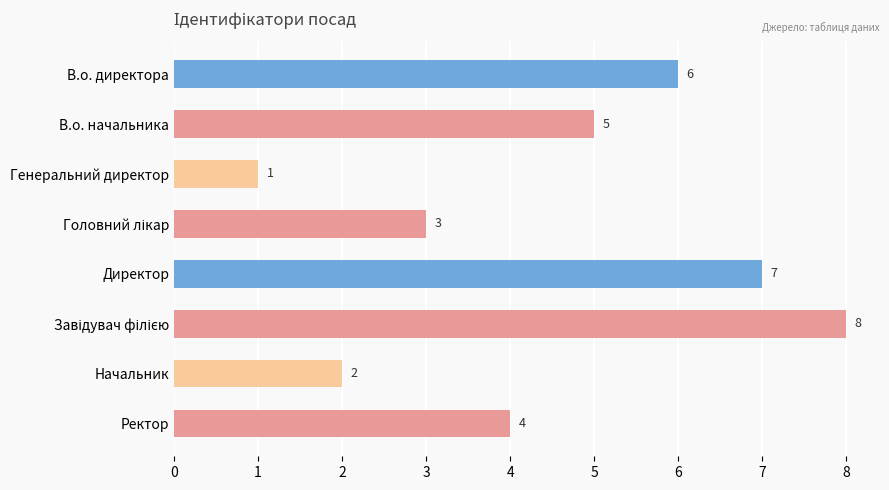

Does the chart contain any negative values?

No